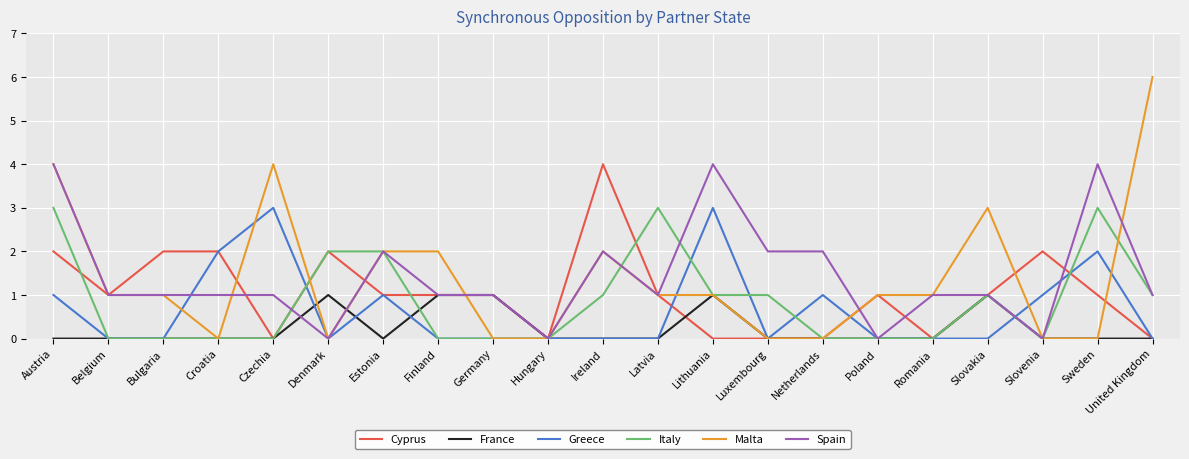

Is this an area chart (filled region under the line)?

No